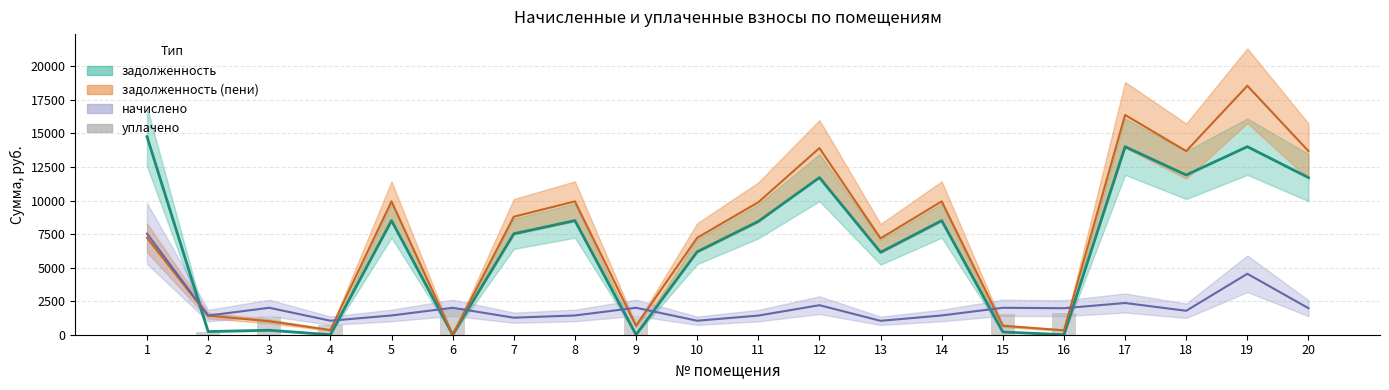

True or false: the data shows 936.5 at 1.

False